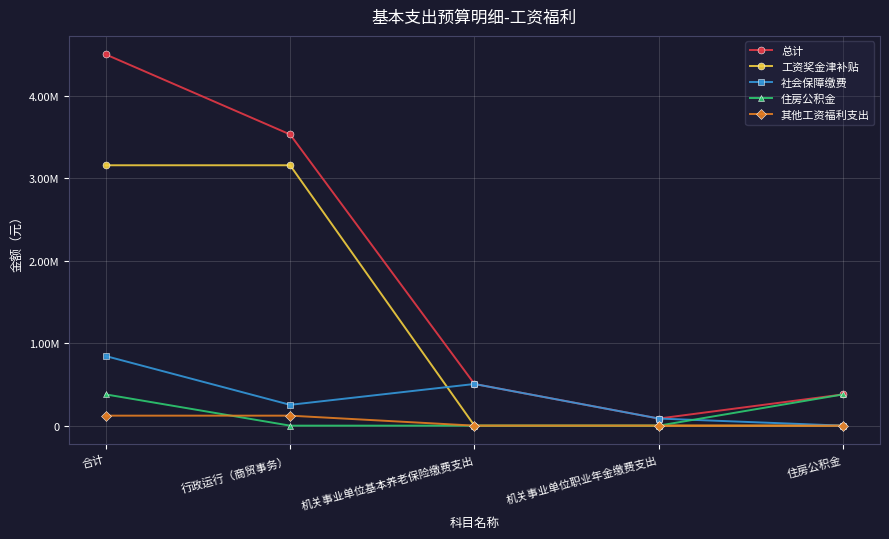

What is the difference between the second highest and minimum values in the 住房公积金 series?

378595.0